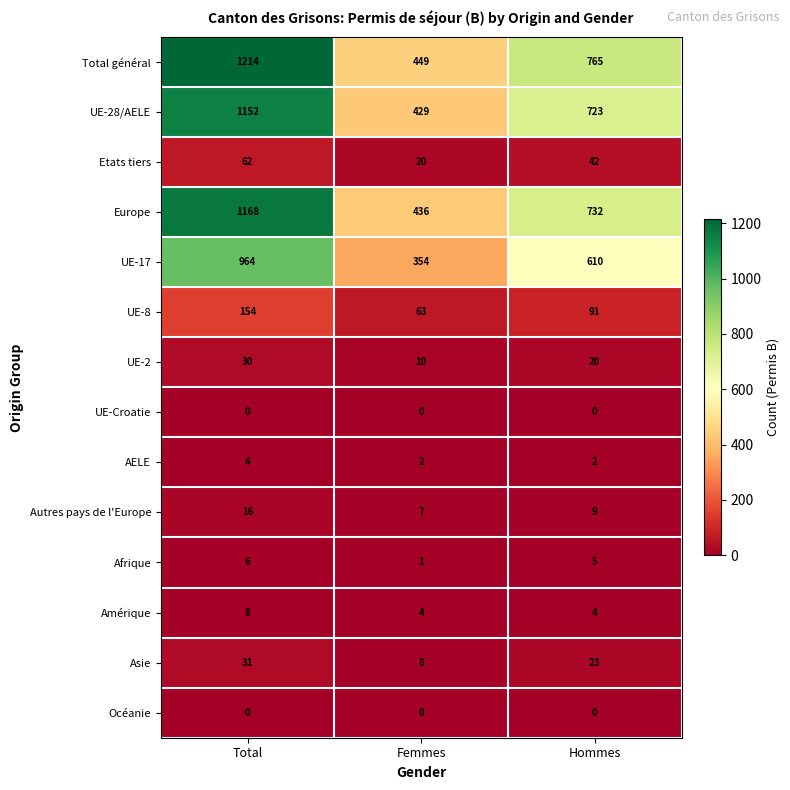

What is the average value of the Autres pays de l'Europe series?

11